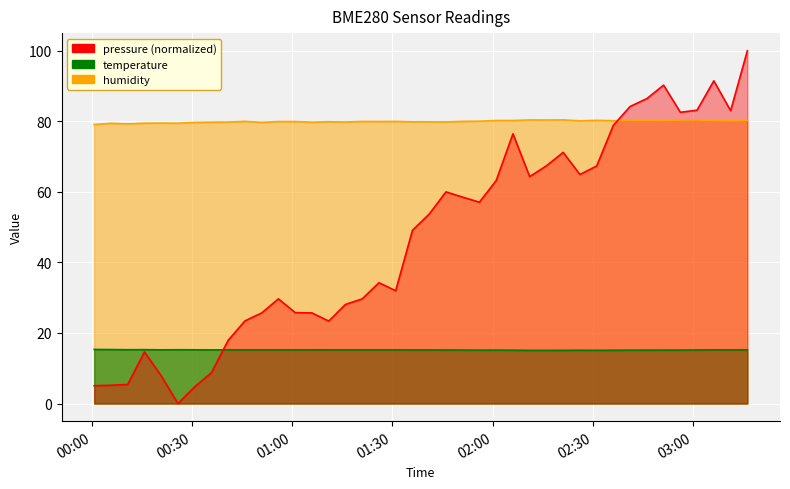

What is the highest value of the humidity series?

80.4